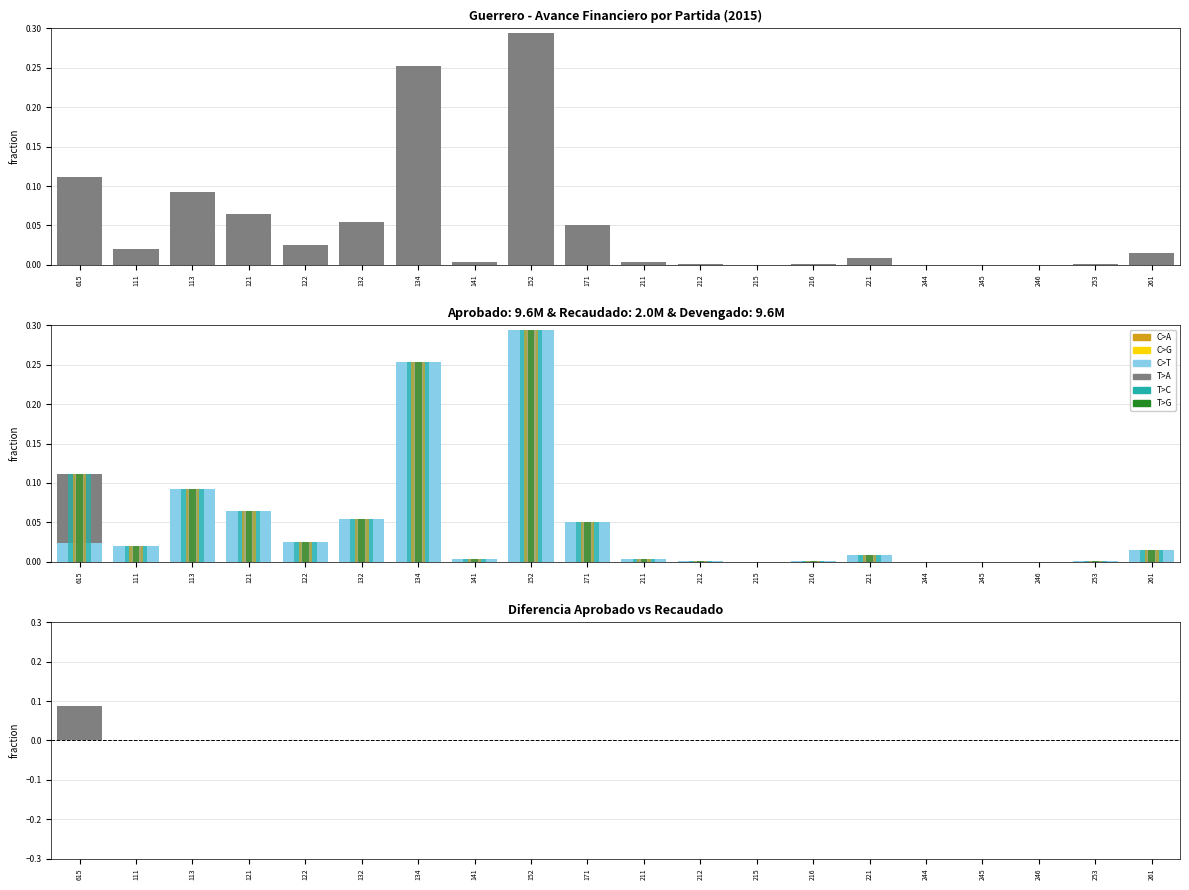

How many bars are there in total?

120